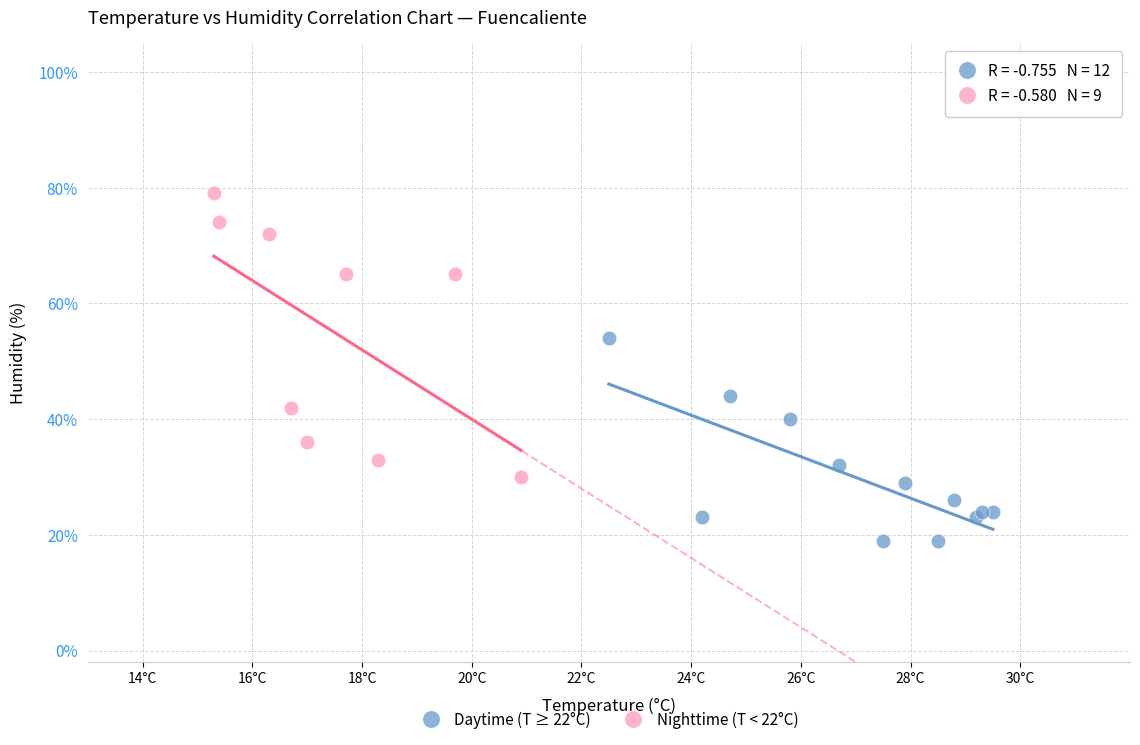

Which series reaches the maximum Y coordinate?

Nighttime (T < 22°C)